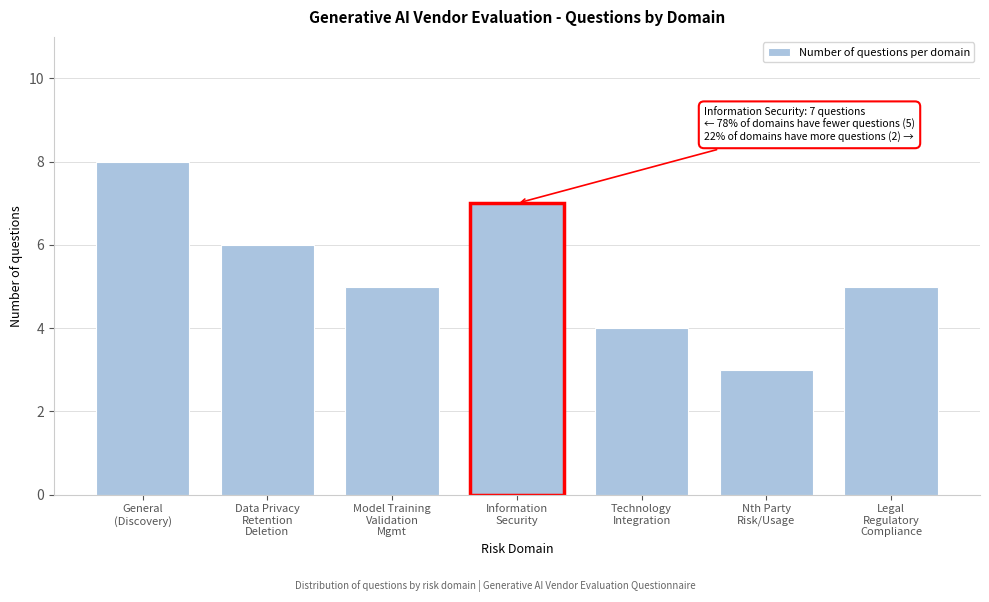

Reading right to left, what are all the values shown in this chart?

5	3	4	7	5	6	8